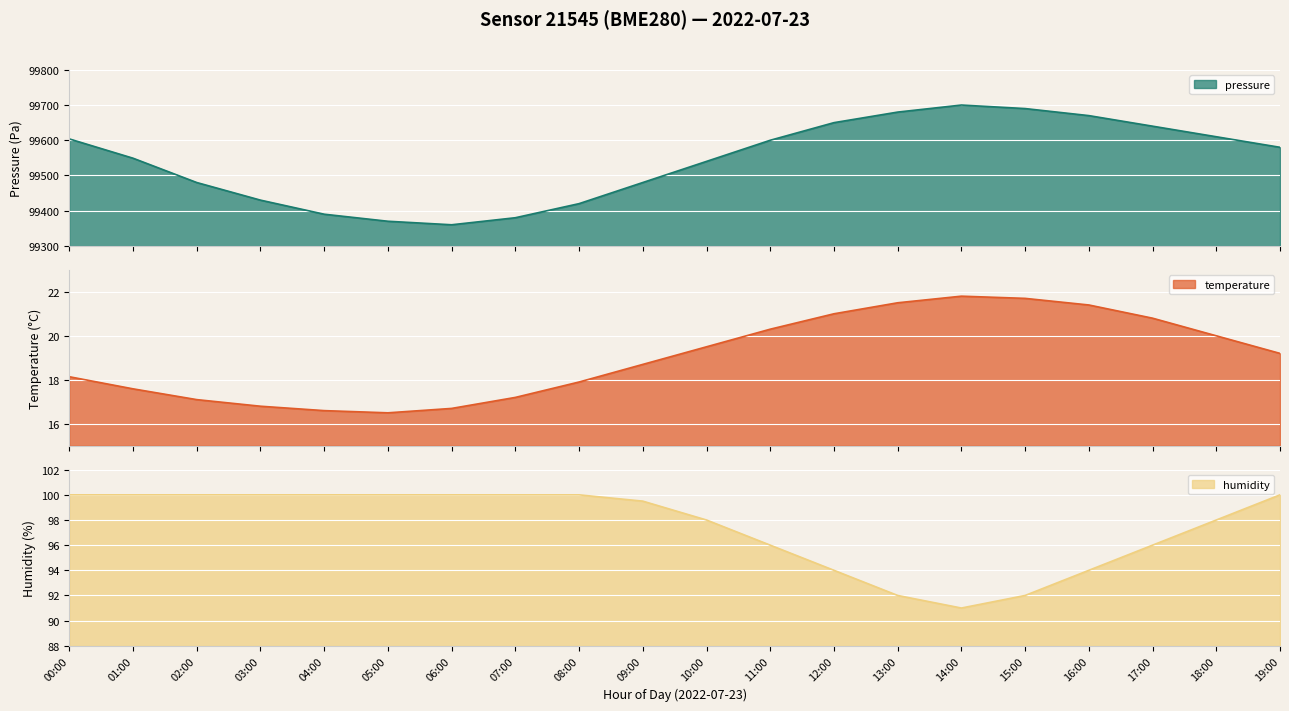

What is the maximum value shown in the chart?

99700.0